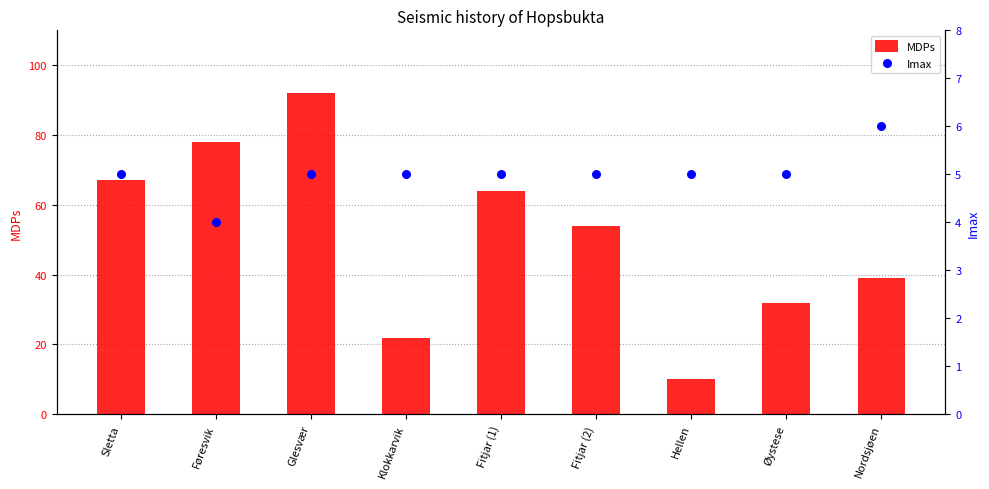

At how many categories does at least one series exceed 25?

7